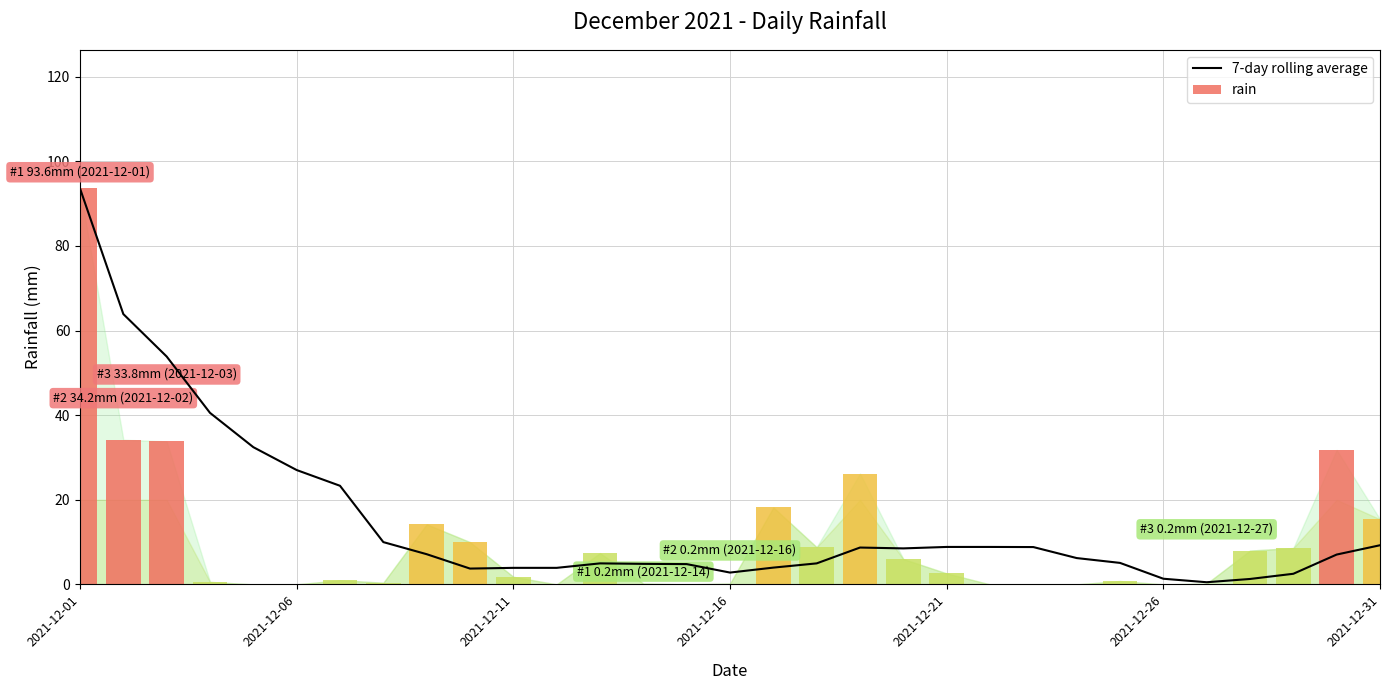

Which category has the highest value in the rain series?

2021-12-01